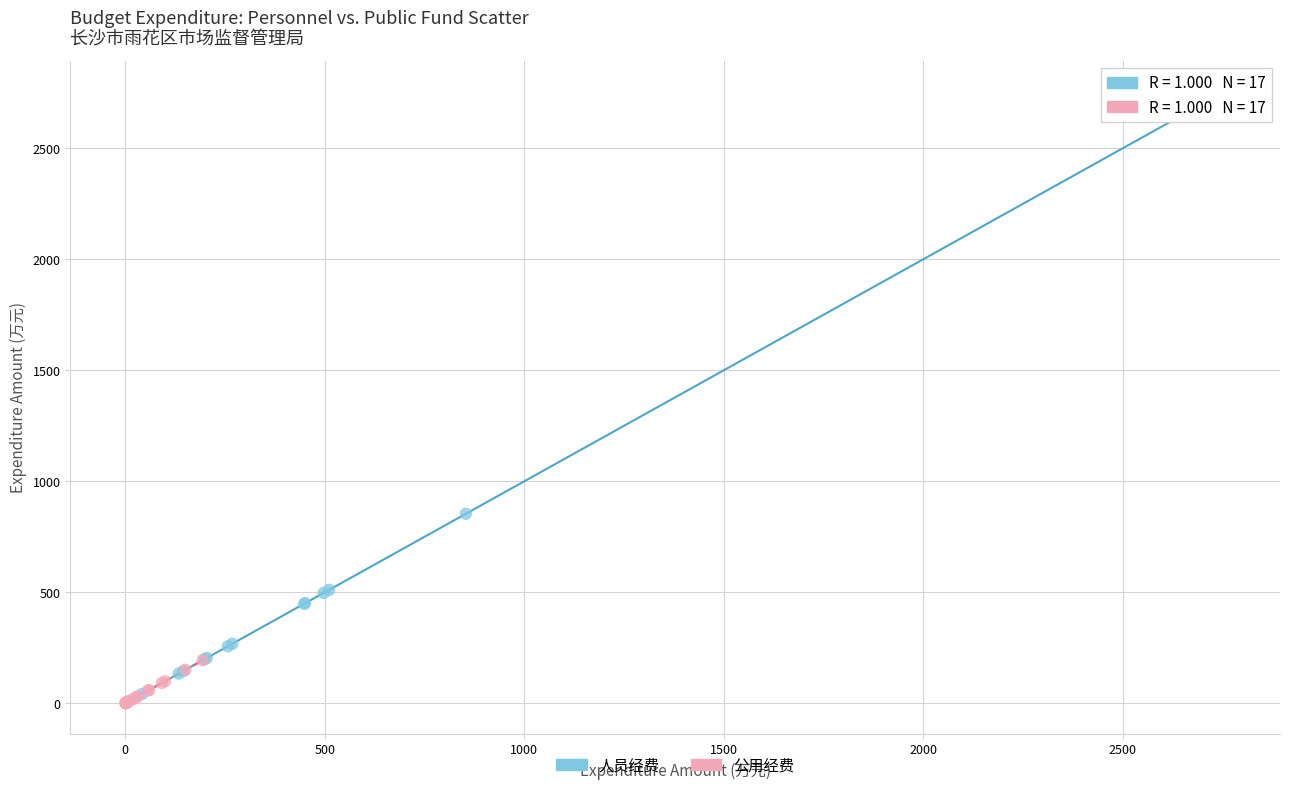

Which series has the widest spread of Y values?

人员经费